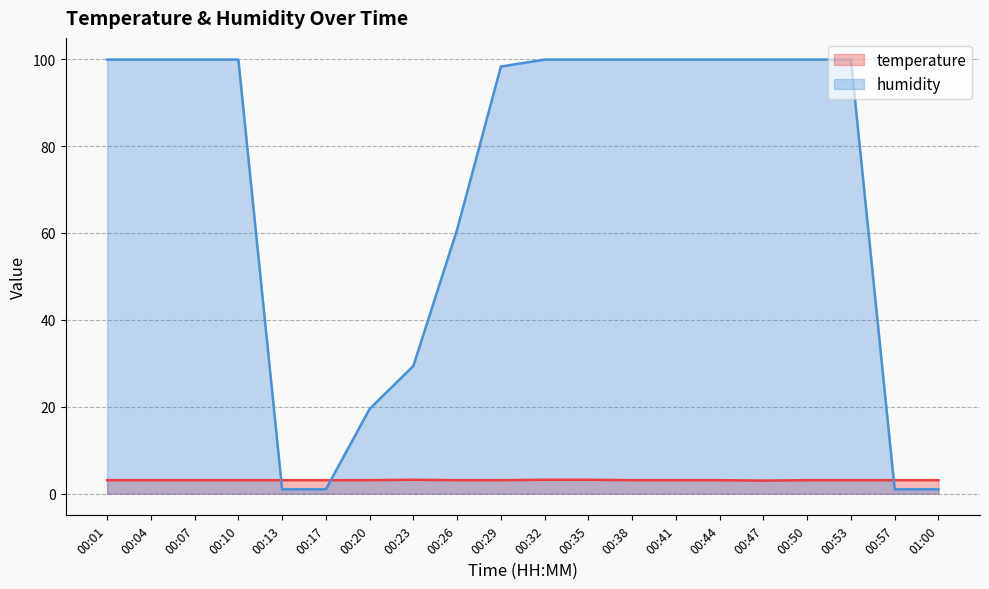

True or false: temperature has a value of 4.9 at 00:47.

False